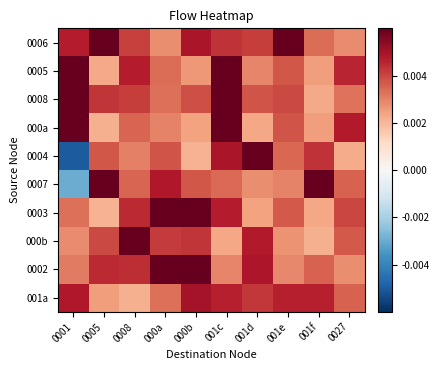

At 0008, list the series in order from largest to smallest.

000b, 0005, 0003, 0002, 0008, 0006, 000a, 0007, 0004, 001a